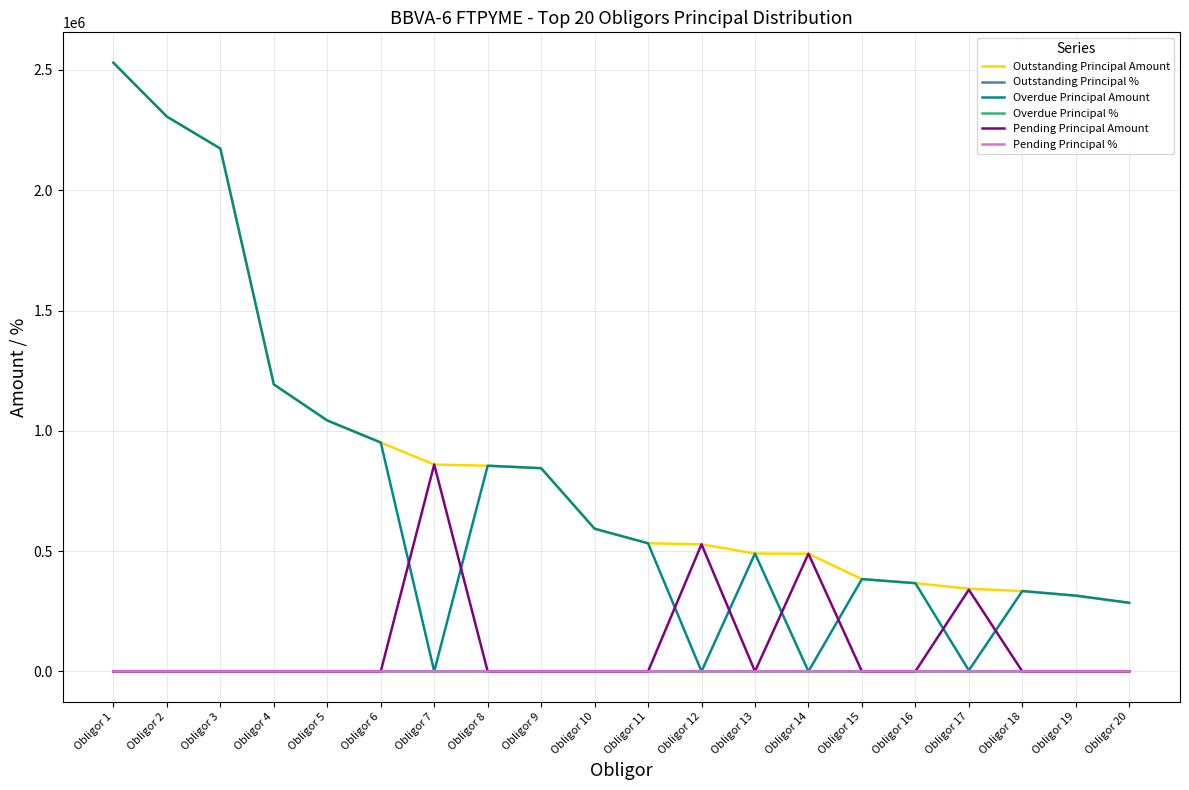

What are all the series names shown in the legend?

Outstanding Principal Amount, Outstanding Principal %, Overdue Principal Amount, Overdue Principal %, Pending Principal Amount, Pending Principal %